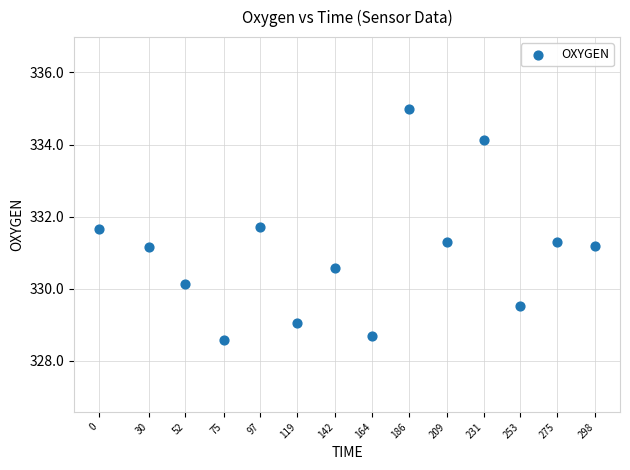

What is the range of Y values (max minus min)?

6.4